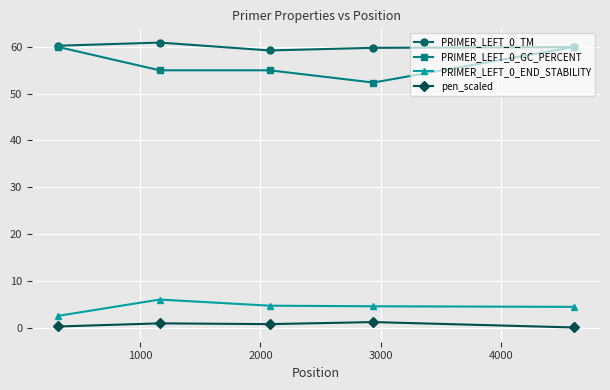

True or false: PRIMER_LEFT_0_END_STABILITY and PRIMER_LEFT_0_TM cross at least once.

False